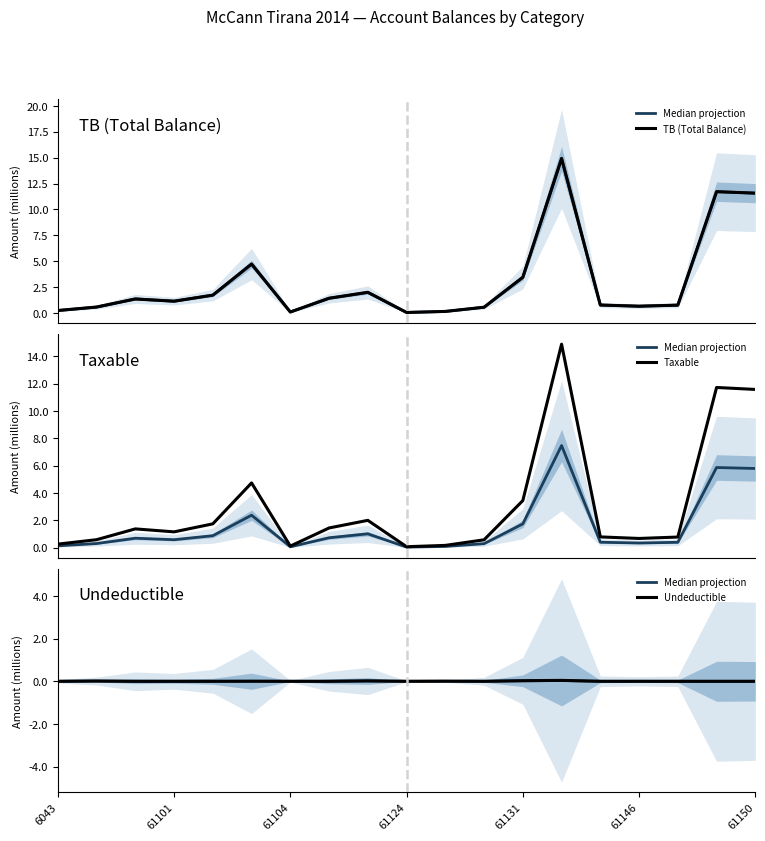

What is the difference between the highest and lowest values at 6043?

0.3